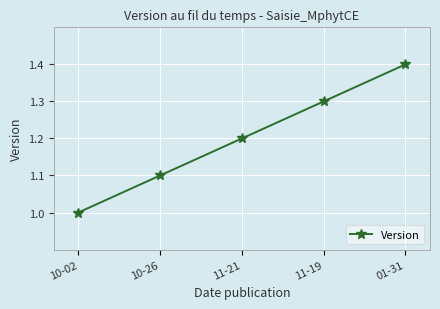

What is the smallest value displayed?

1.0